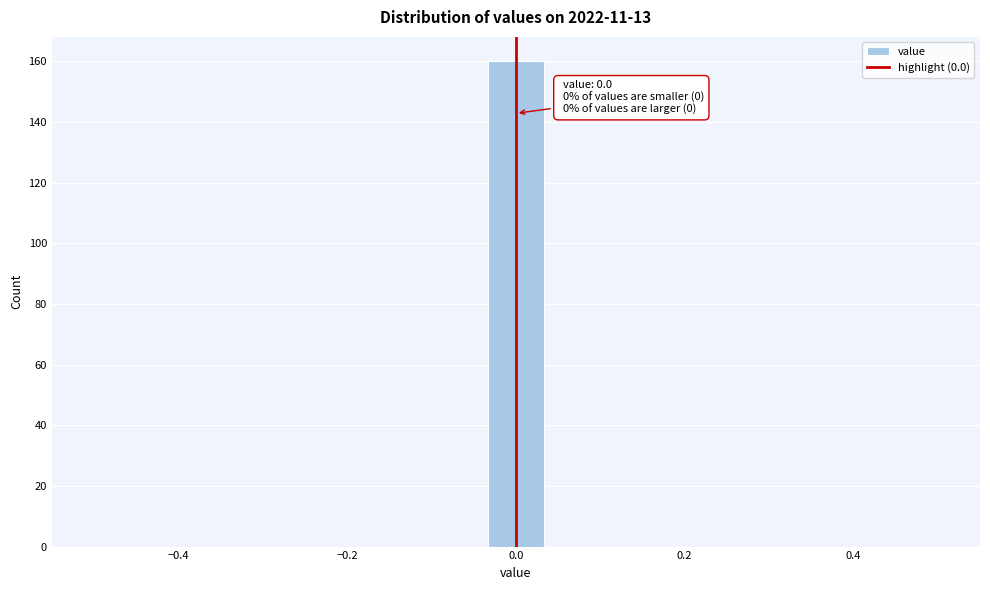

Around what value on the x-axis is the tallest bar? Give the approximate position of its centre, as read against the axis.

0.00